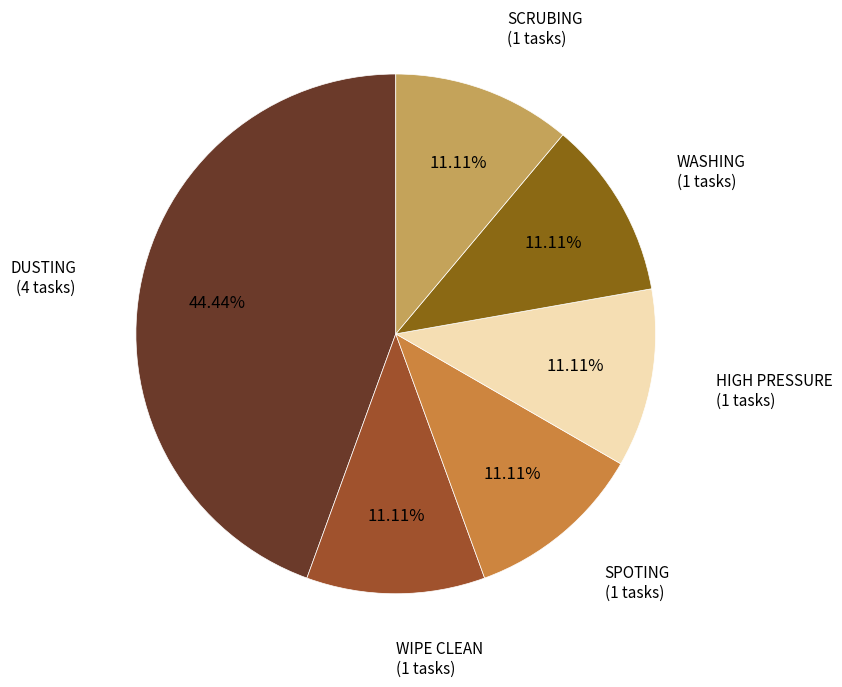

Which category has the smallest portion of the pie?

WIPE CLEAN